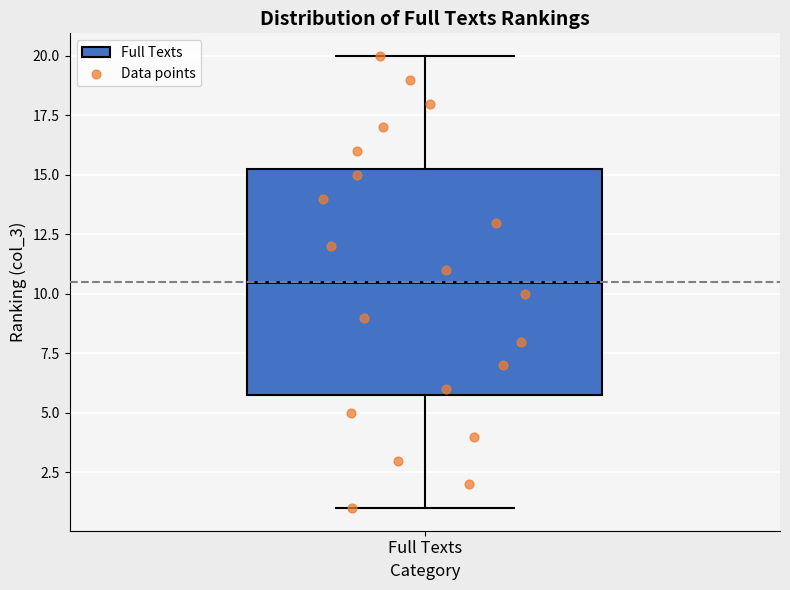

Read this box plot against the y-axis: the position of the median line, the range covered by the box, and the ends of both whiskers. The values are not printed on the chart, so give them approximately, as read against the axis.

median 10.5, box 6.0 to 15.5, whiskers 1.0 to 20.0